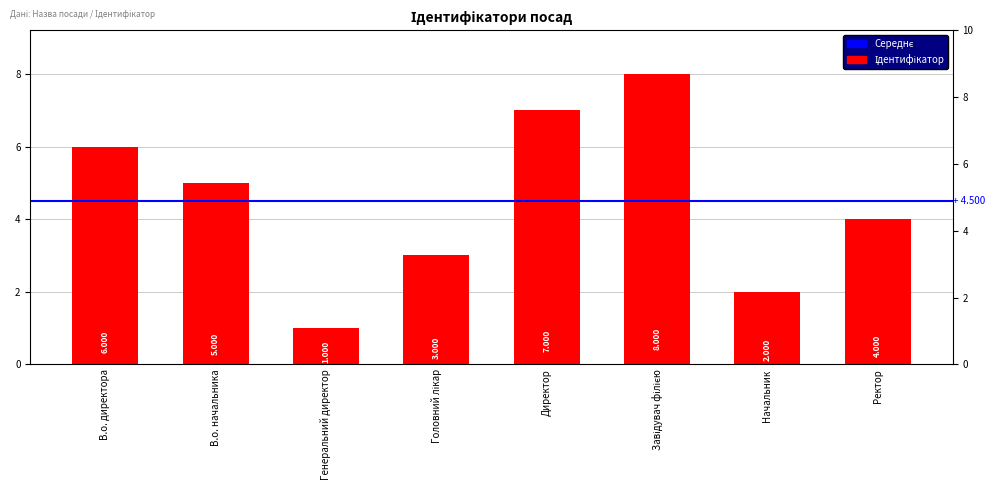

What is the value of the 6th bar from the left?

8